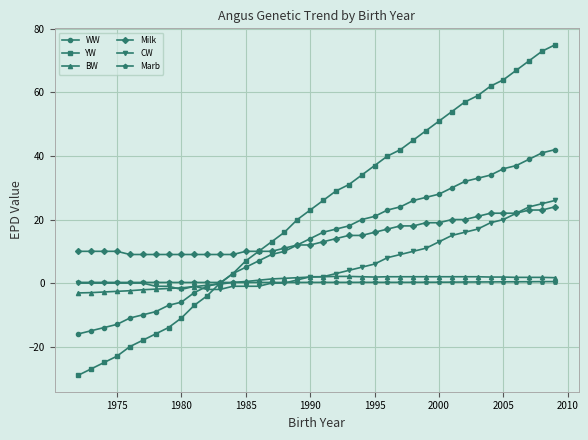

What is the greatest value displayed?

75.0